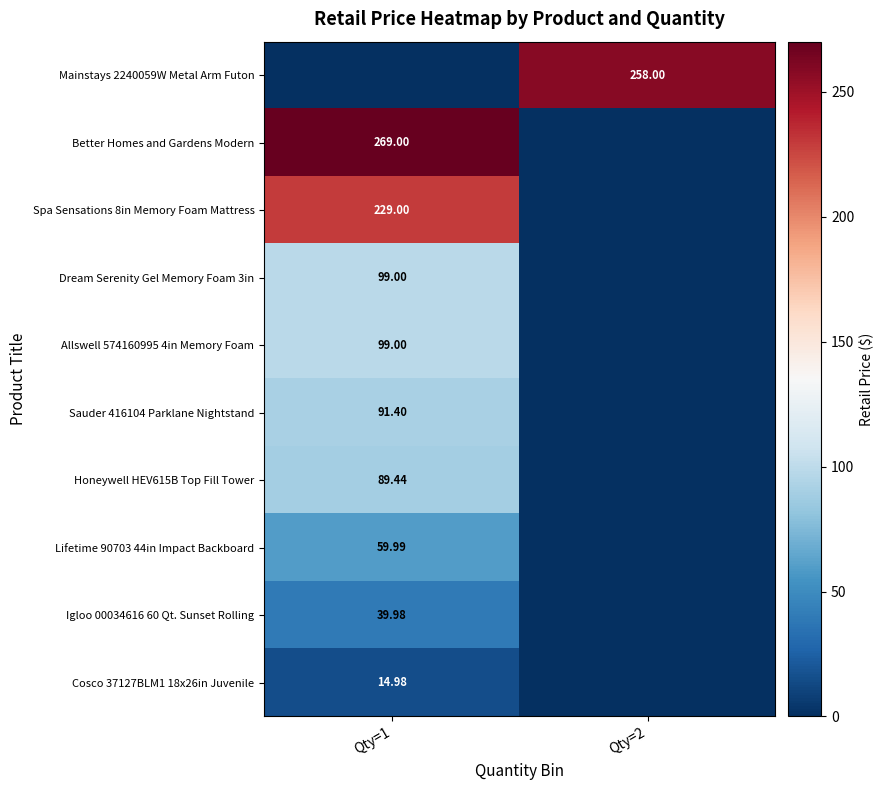

Is the value of Lifetime 90703 44in Impact Backboard at Qty=1 greater than the value of Mainstays 2240059W Metal Arm Futon at Qty=2?

No